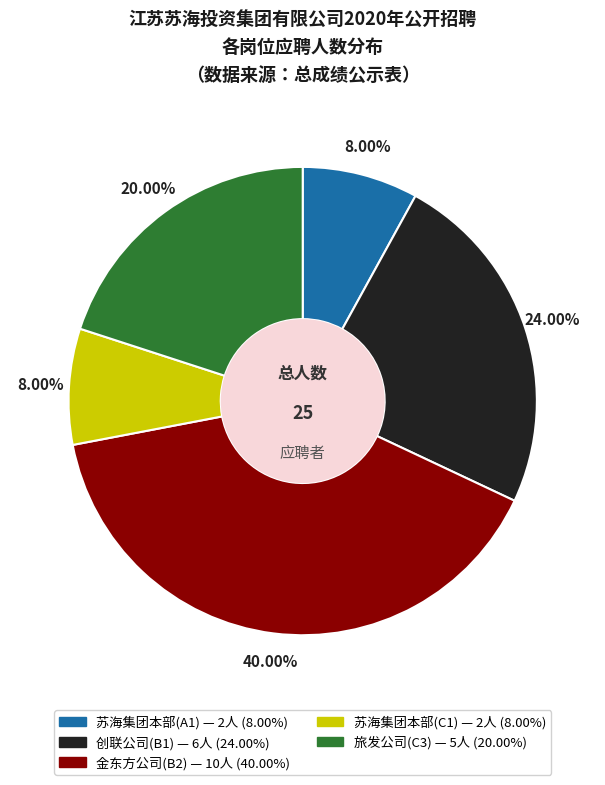

Combined, do 苏海集团本部(C1) and 旅发公司(C3) account for over 50%?

No